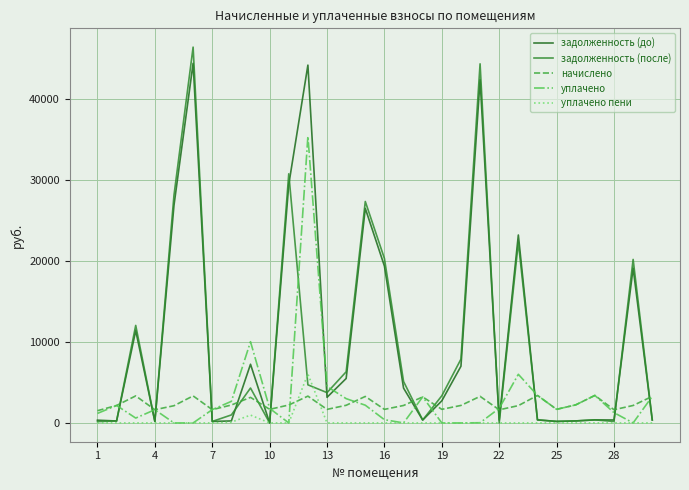

Which series has the largest range (max minus min)?

задолженность (после)